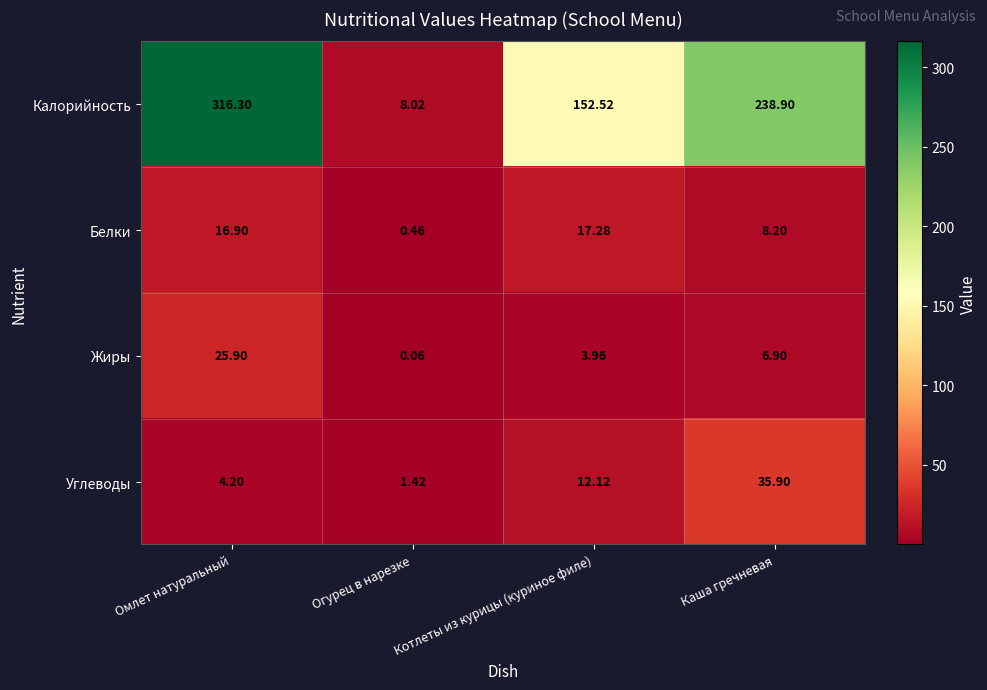

How many data points does each series have?

4